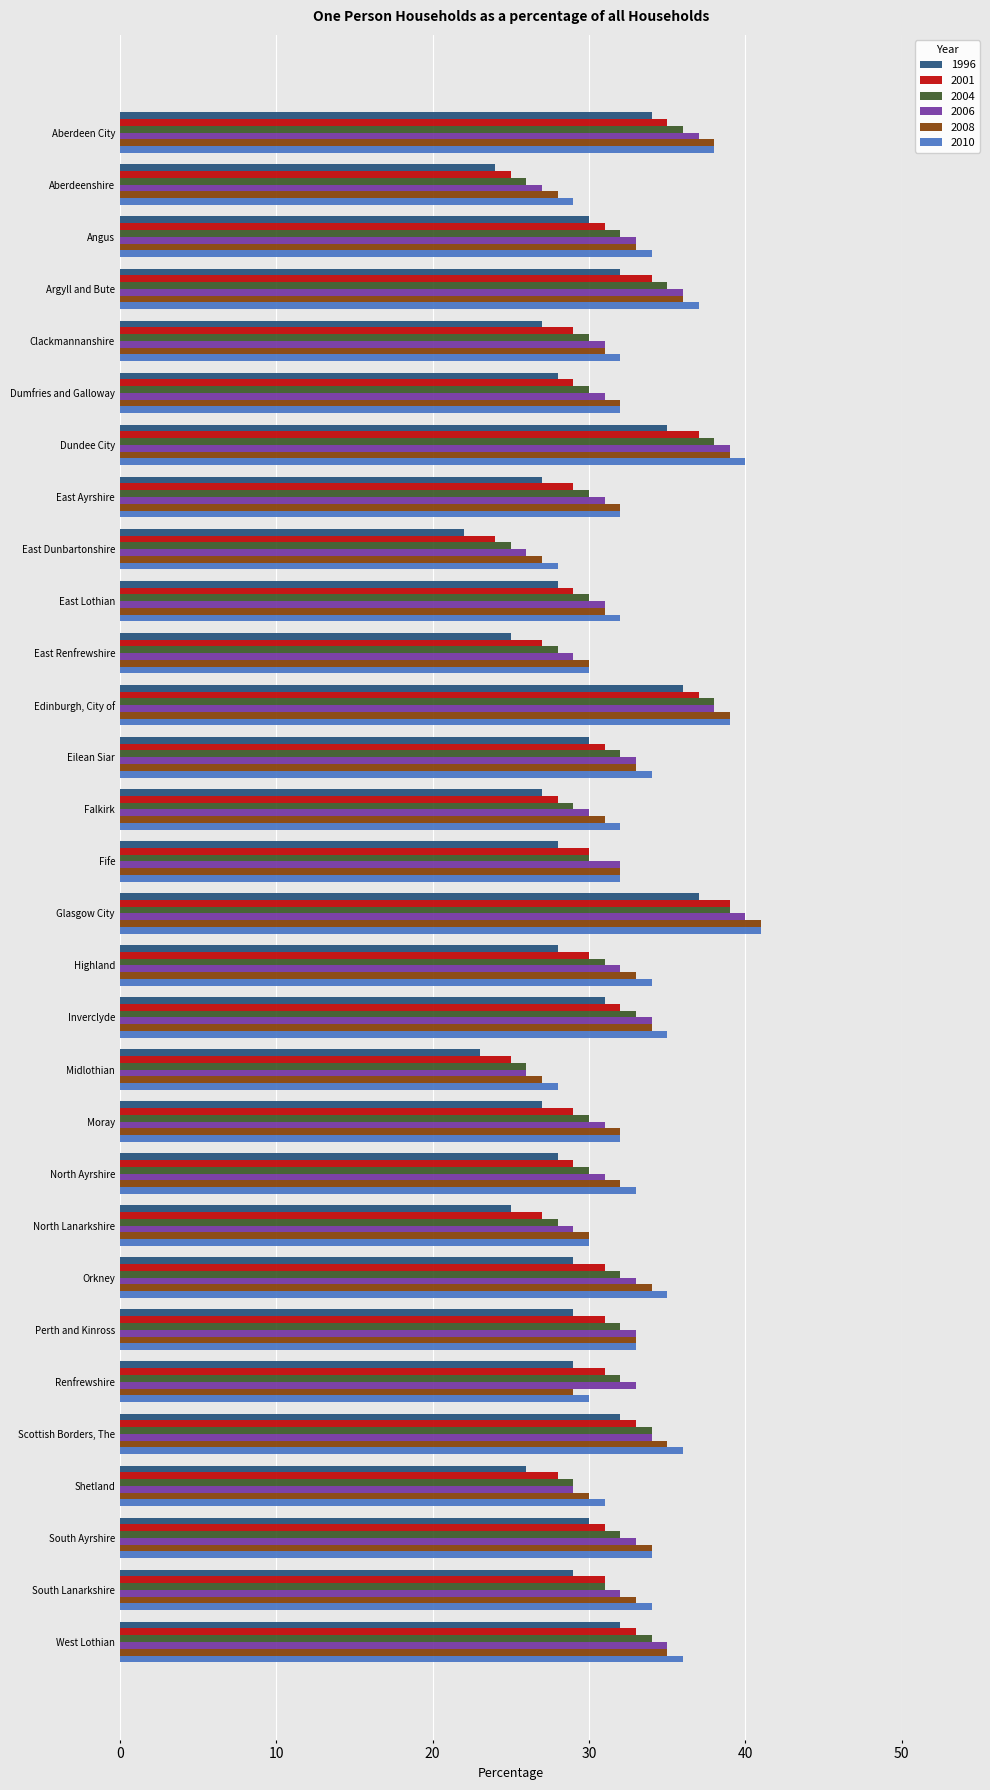

Is it true that 2006 equals 49 at North Ayrshire?

False